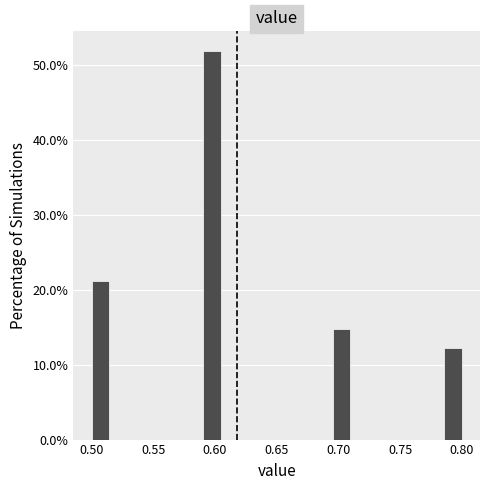

Around what value on the x-axis is the tallest bar? Give the approximate position of its centre, as read against the axis.

0.600